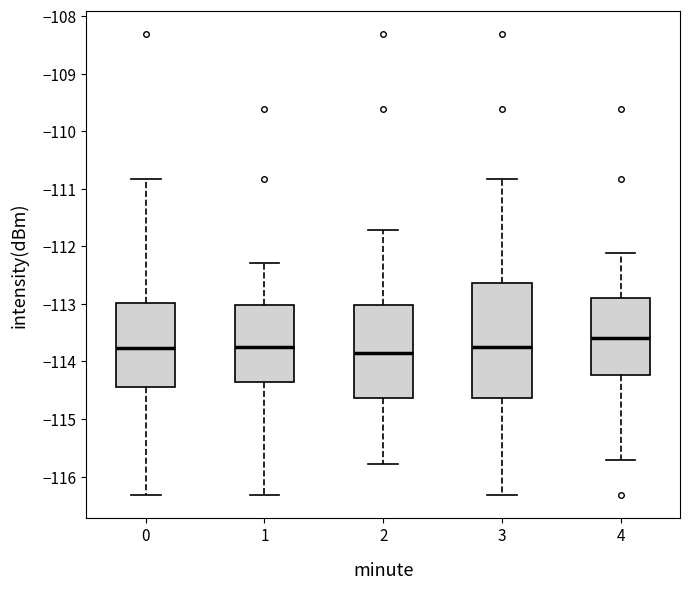

Which box's median line is the highest?

4